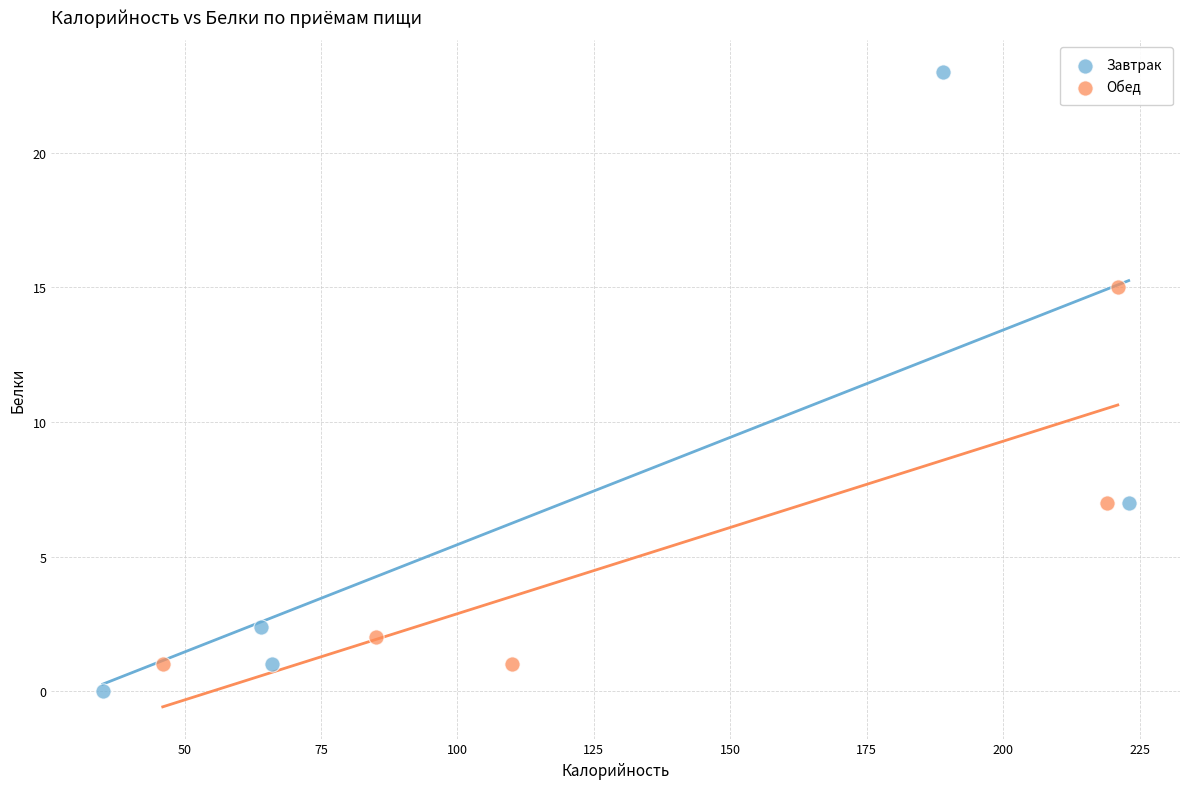

Which series contains the lowest Y value?

Завтрак